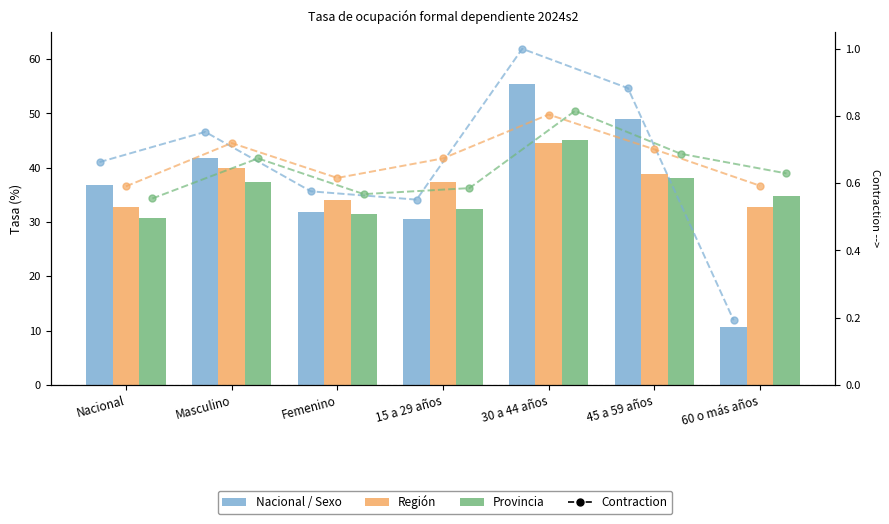

Rank the series by their average value, from highest to lowest.

Región, Nacional / Sexo, Provincia